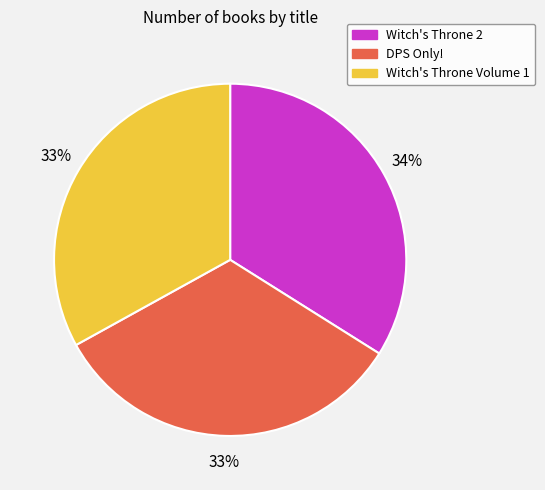

Does any single category account for the majority?

No